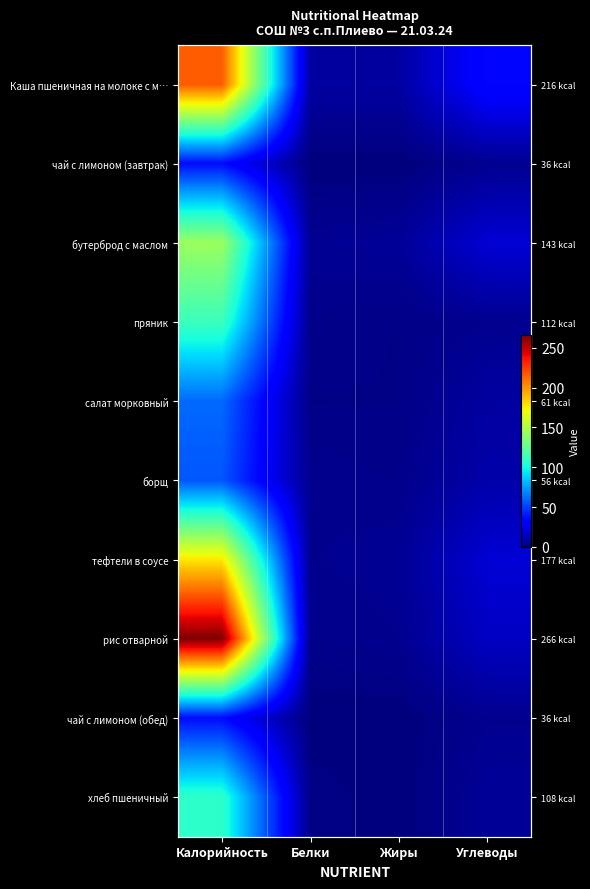

List the series in order of their peak value, lowest first.

чай с лимоном (завтрак), чай с лимоном (обед), борщ, салат морковный, хлеб пшеничный, пряник, бутерброд с маслом, тефтели в соусе, Каша пшеничная на молоке с м…, рис отварной